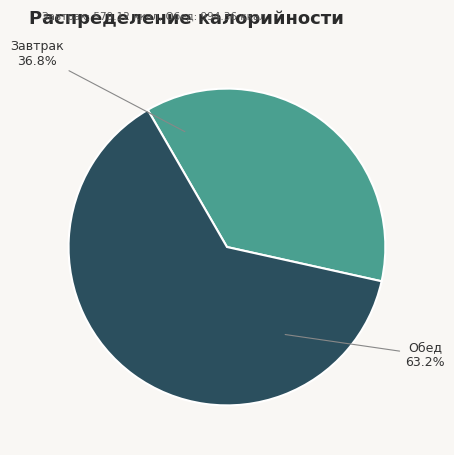

What is the total percentage of Завтрак and Обед?

100.0%